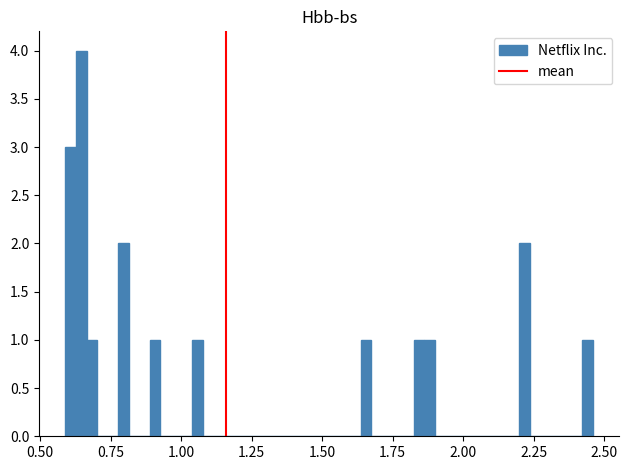

Around what value on the x-axis is the tallest bar? Give the approximate position of its centre, as read against the axis.

0.65